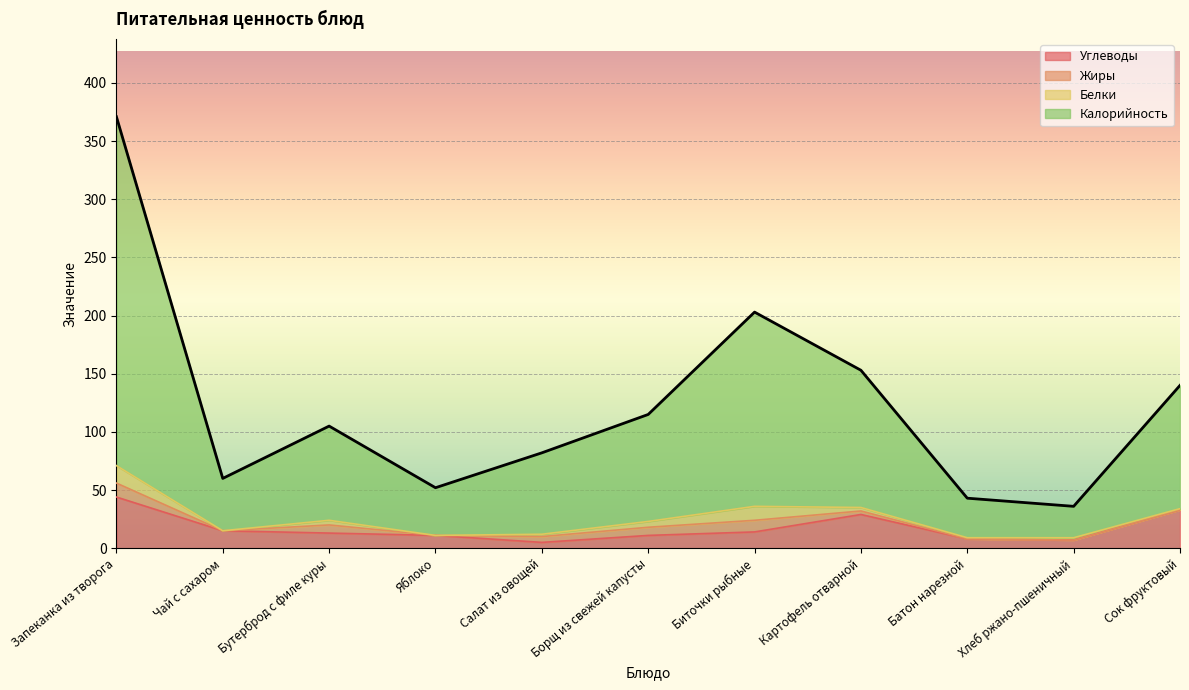

True or false: Калорийность has a value of 153 at Картофель отварной.

True